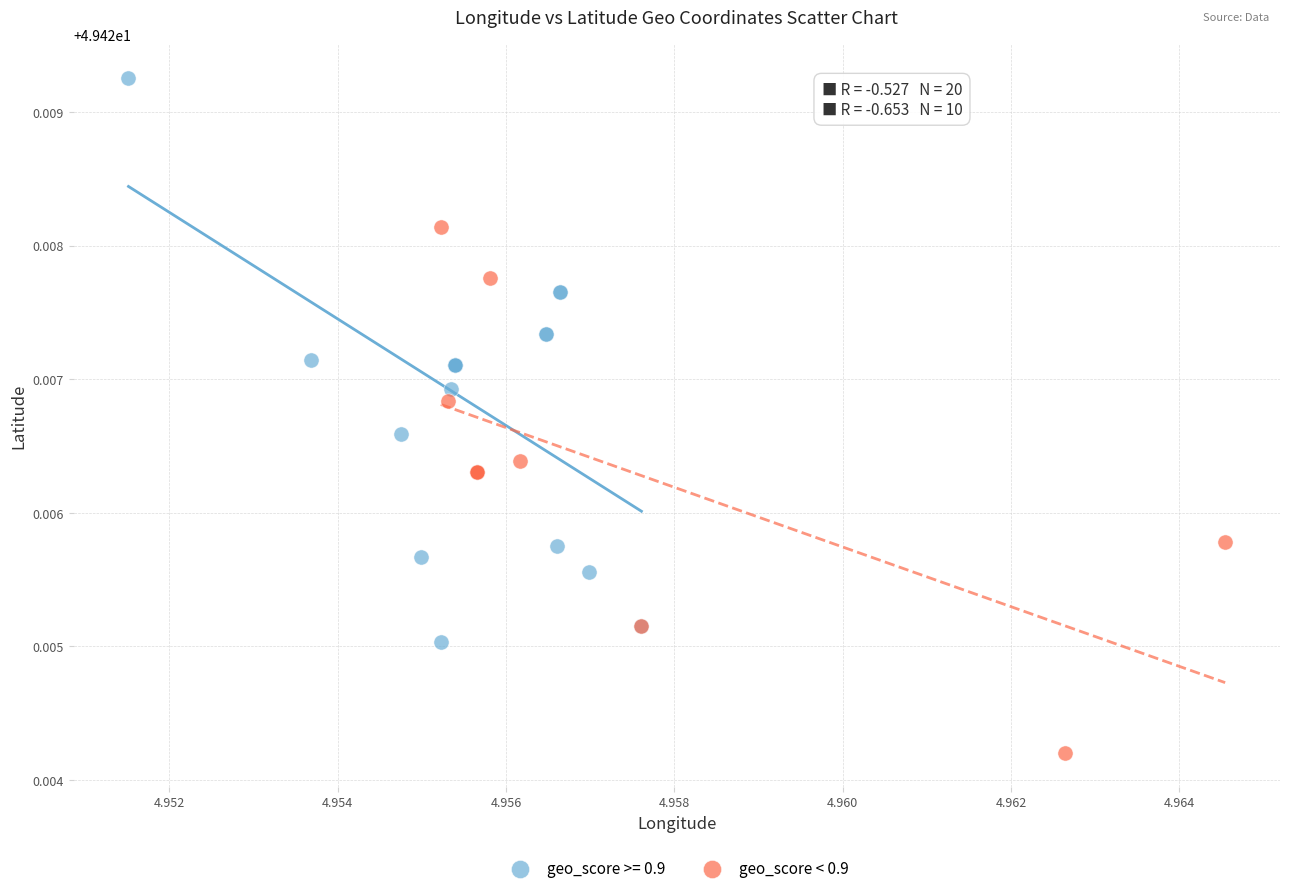

Which series contains the lowest Y value?

geo_score < 0.9